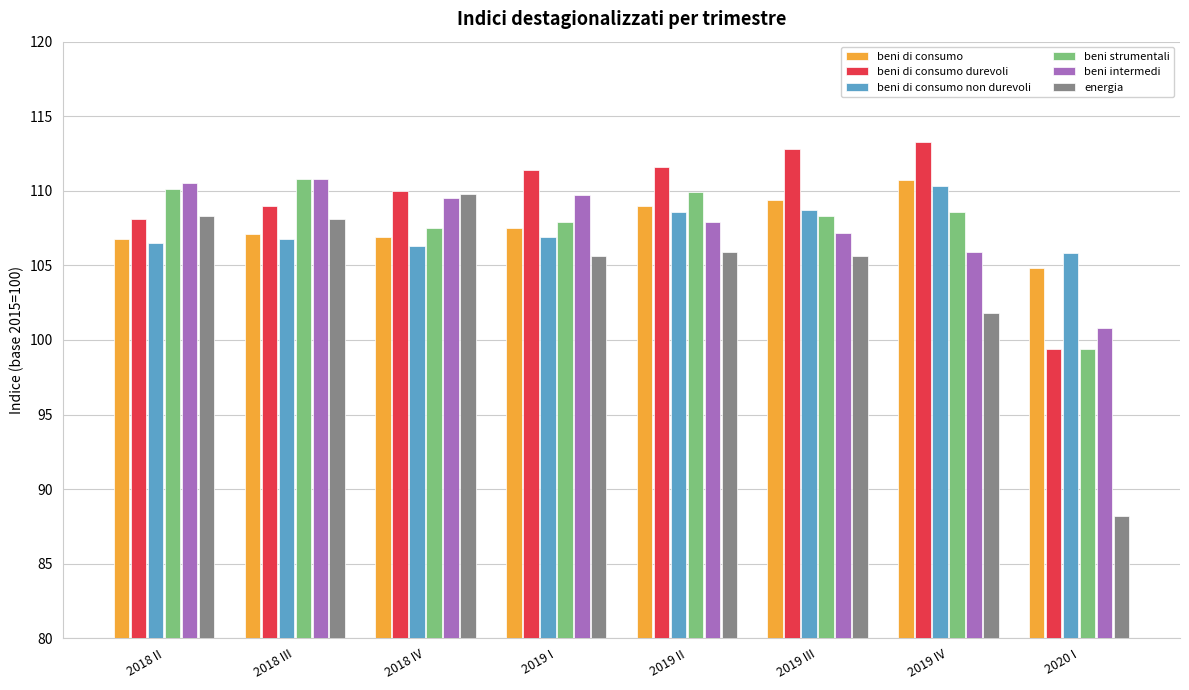

What is the difference between the maximum and second lowest values in the beni di consumo non durevoli series?

4.0